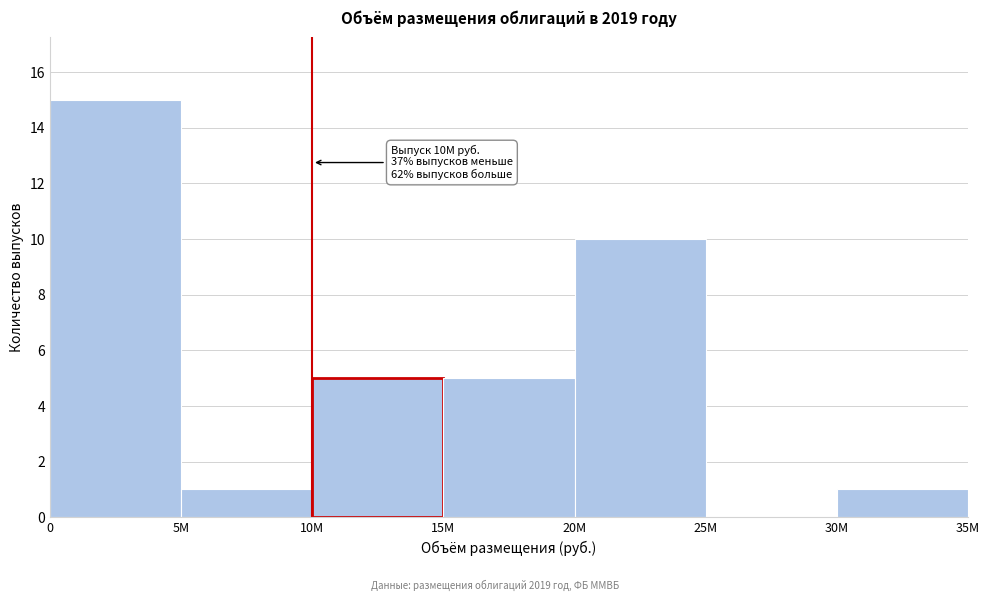

Reading left to right, list all the values displayed in this chart.

0=15	5M=1	10M=5	15M=5	20M=10	25M=0	30M=1